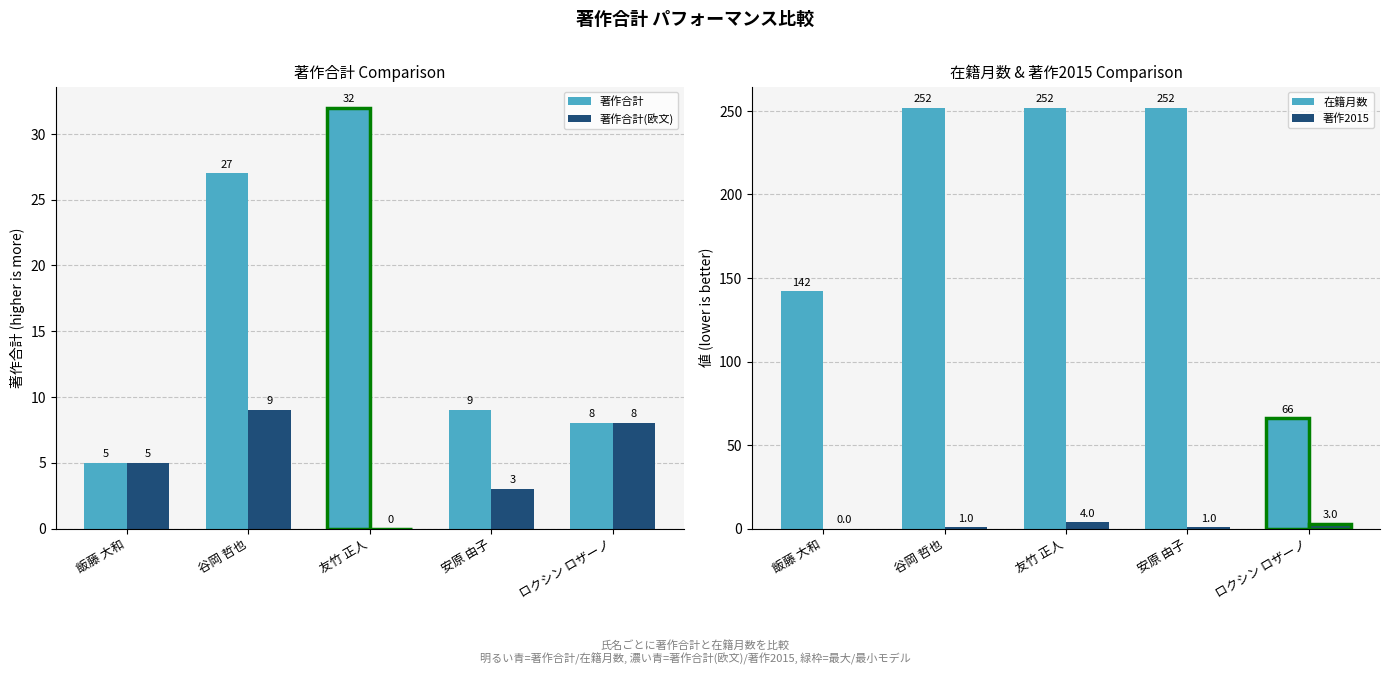

How many 著作2015 values are between 1 and 3?

3